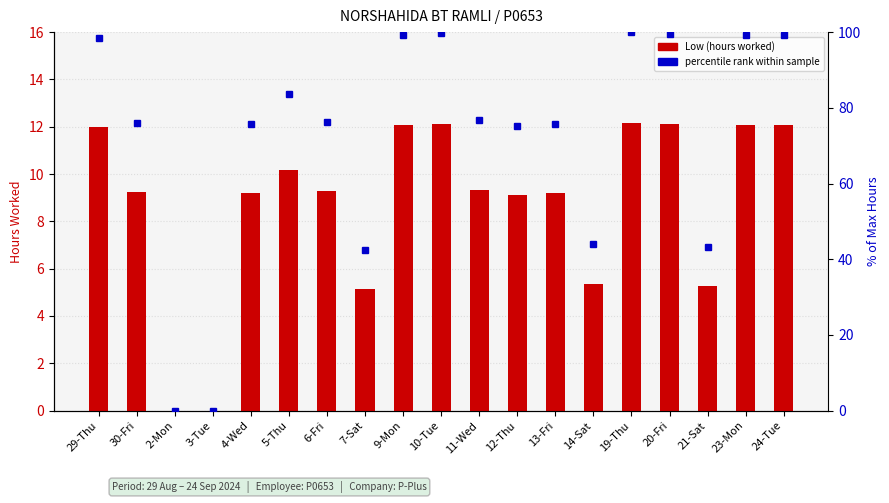

True or false: Low (hours worked) has a value of 12.0 at 29-Thu.

True